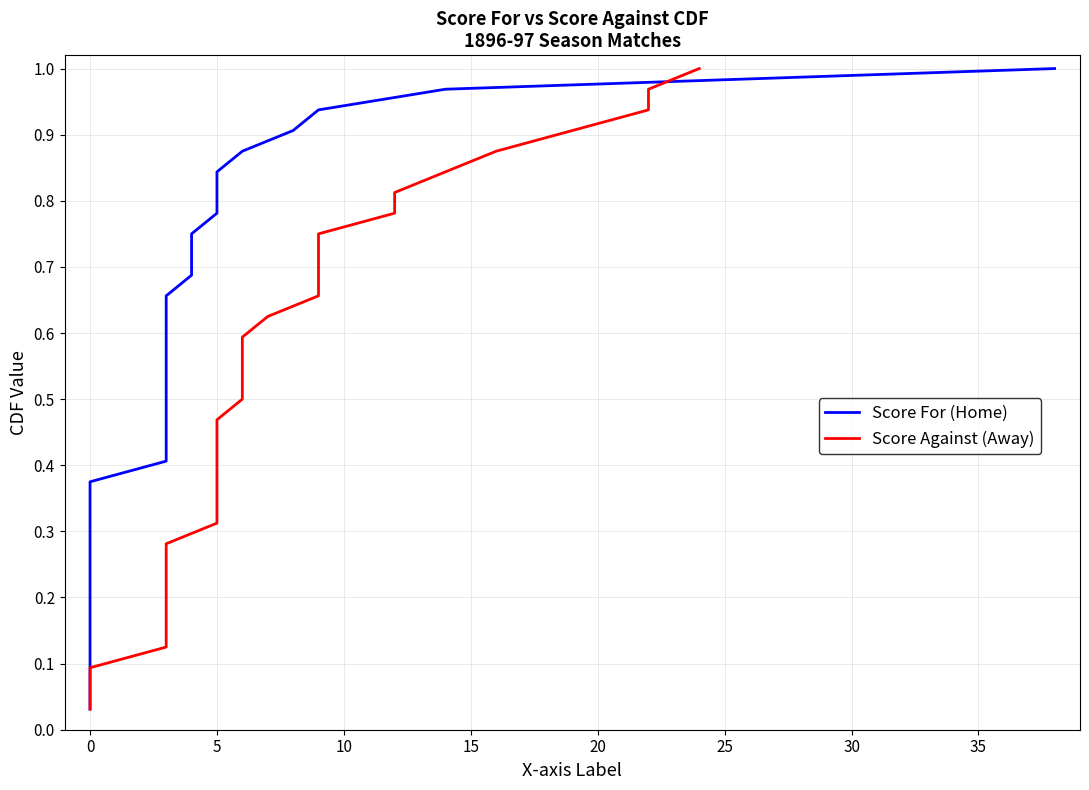

What is the difference between the maximum and minimum values in the Score For (Home) series?

1.0